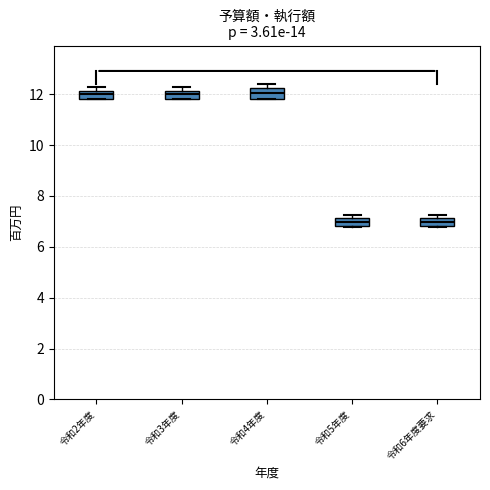

Where is the lower edge of the box for 令和2年度 on the y-axis? The values are not printed on the chart, so give them approximately, as read against the axis.

11.8